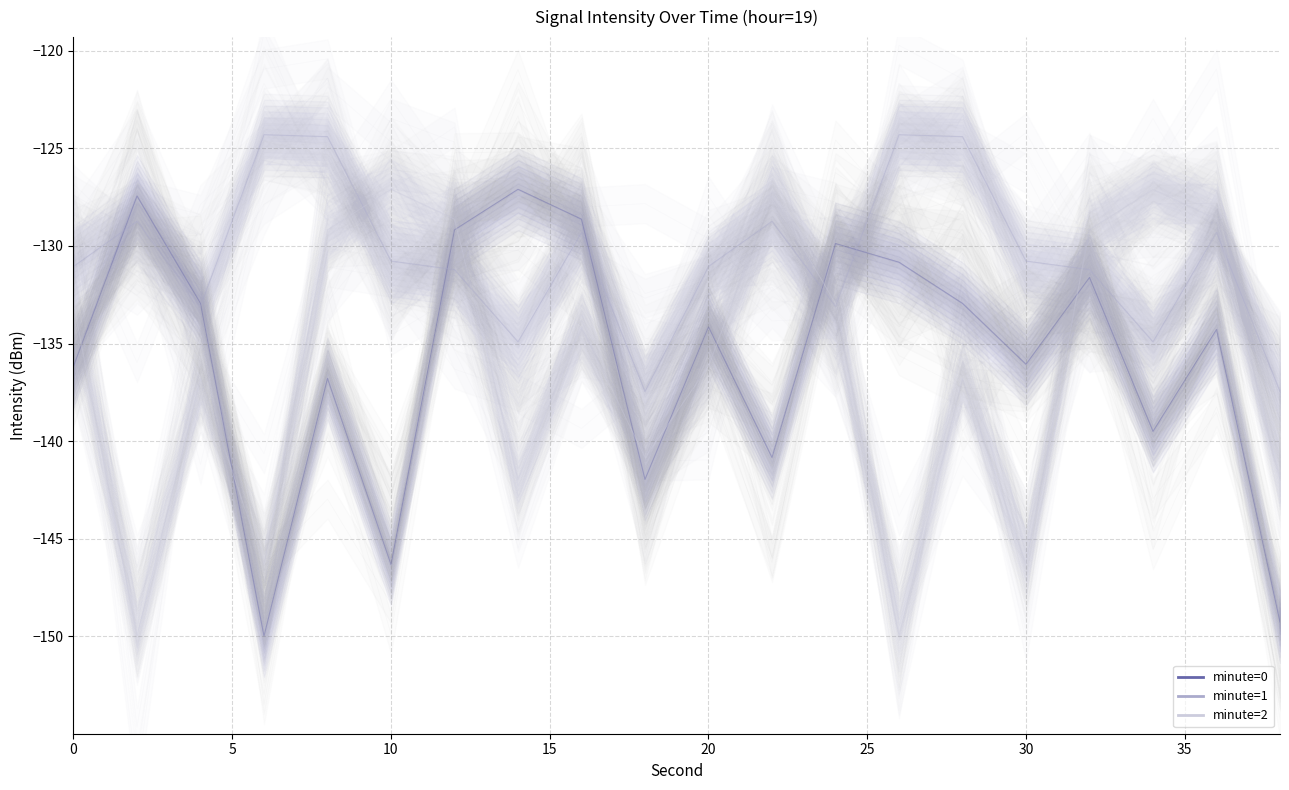

At which label does minute=1 reach its minimum?

18